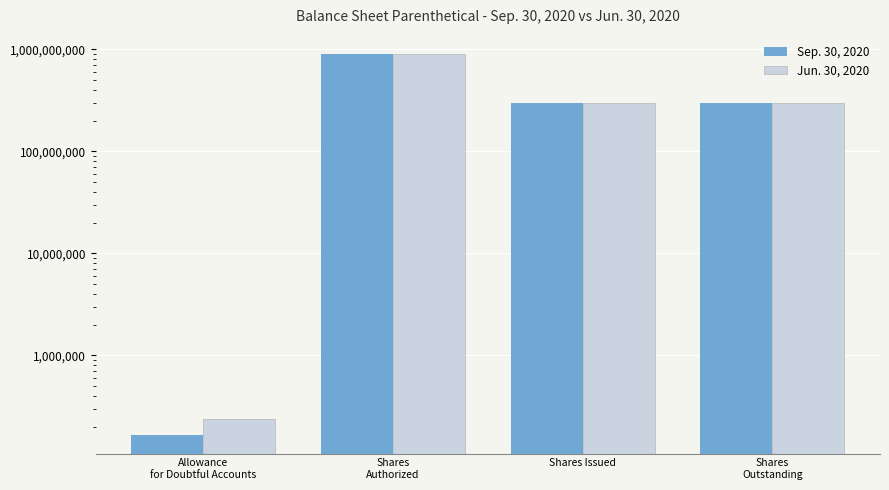

Which series changed the most between Shares
Authorized and Shares Issued?

Sep. 30, 2020